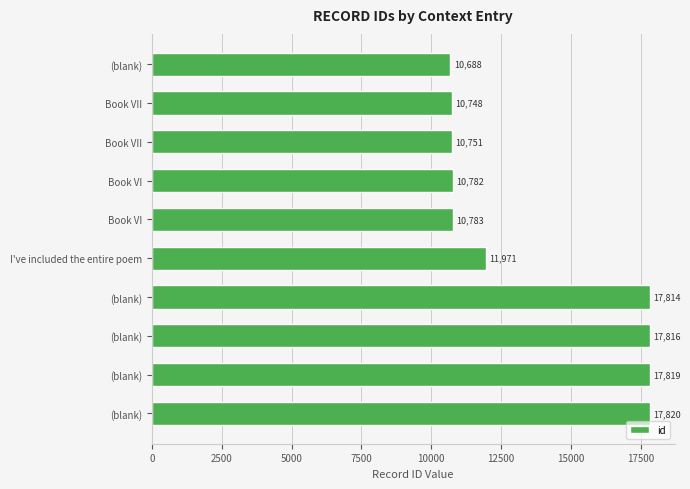

How many bars are there in total?

10